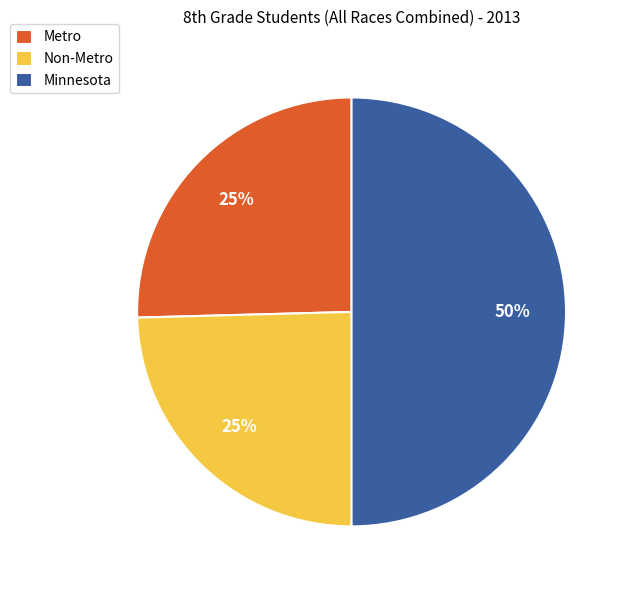

What is the ratio of the value at Minnesota to the value at Metro?

2.0